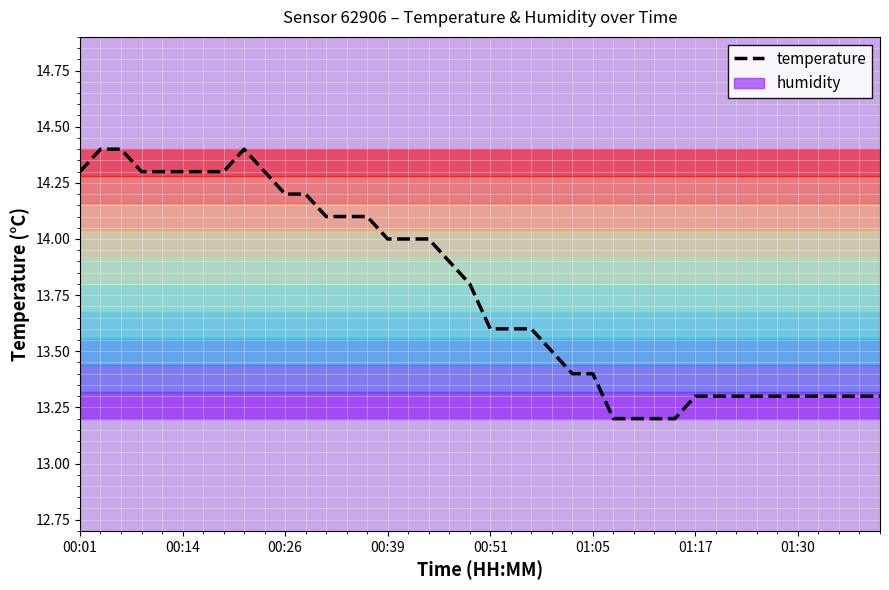

What is the smallest value displayed?

13.2